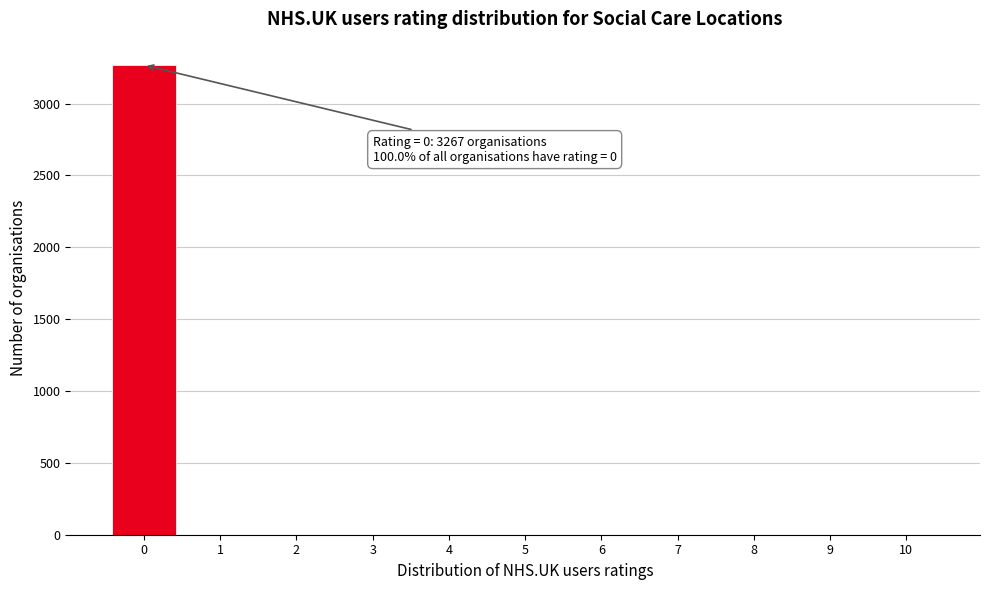

Which range on the x-axis has the tallest bar?

-0.5 to 0.5